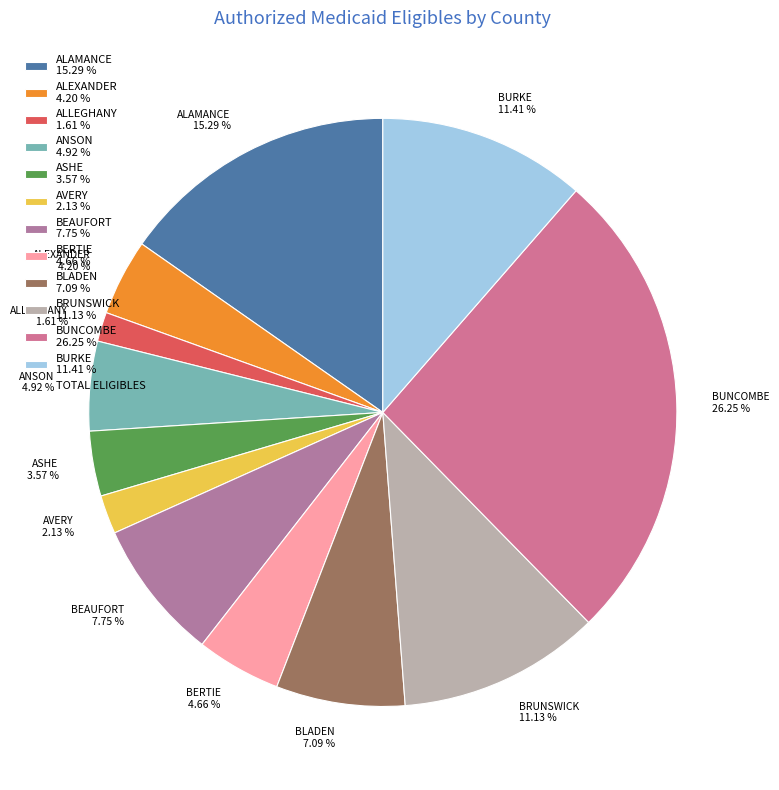

To the nearest percent, what portion does BUNCOMBE represent?

26%